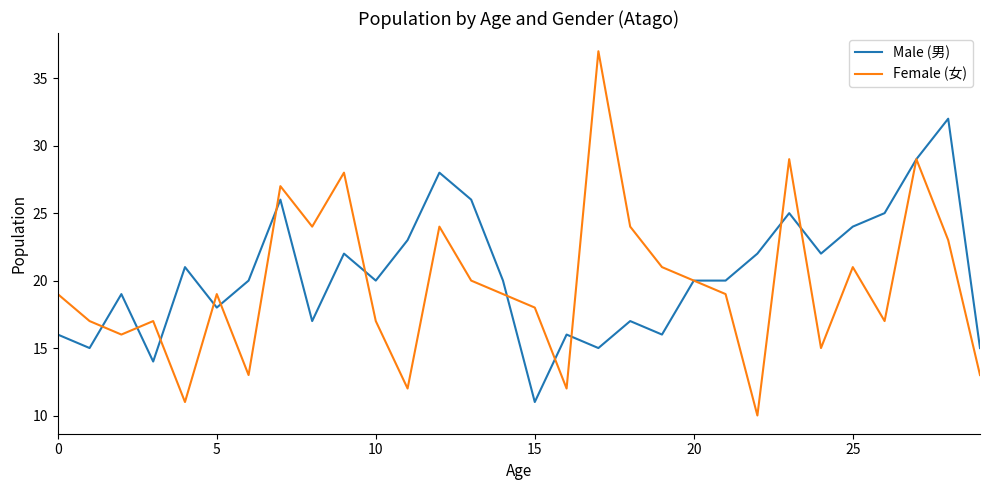

What is the maximum value for Female (女)?

37